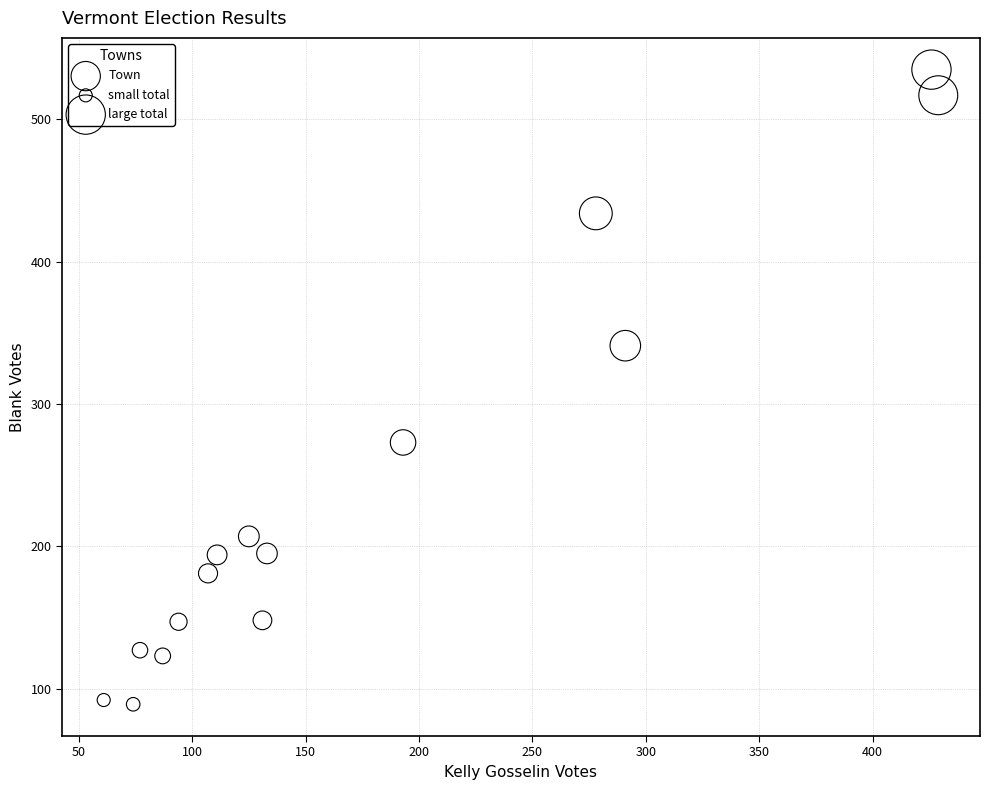

What Y value in the scatter plot is closest to 312?

341